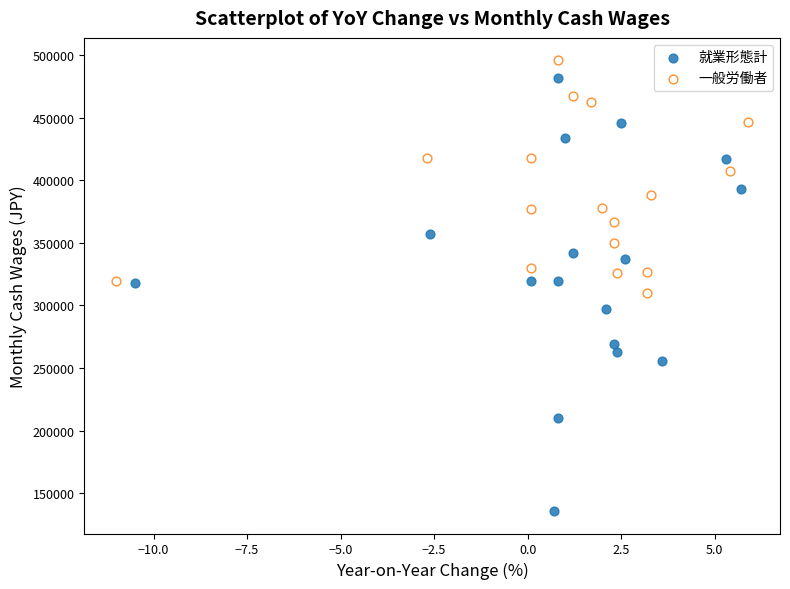

Which series has the largest Y range (max minus min)?

就業形態計